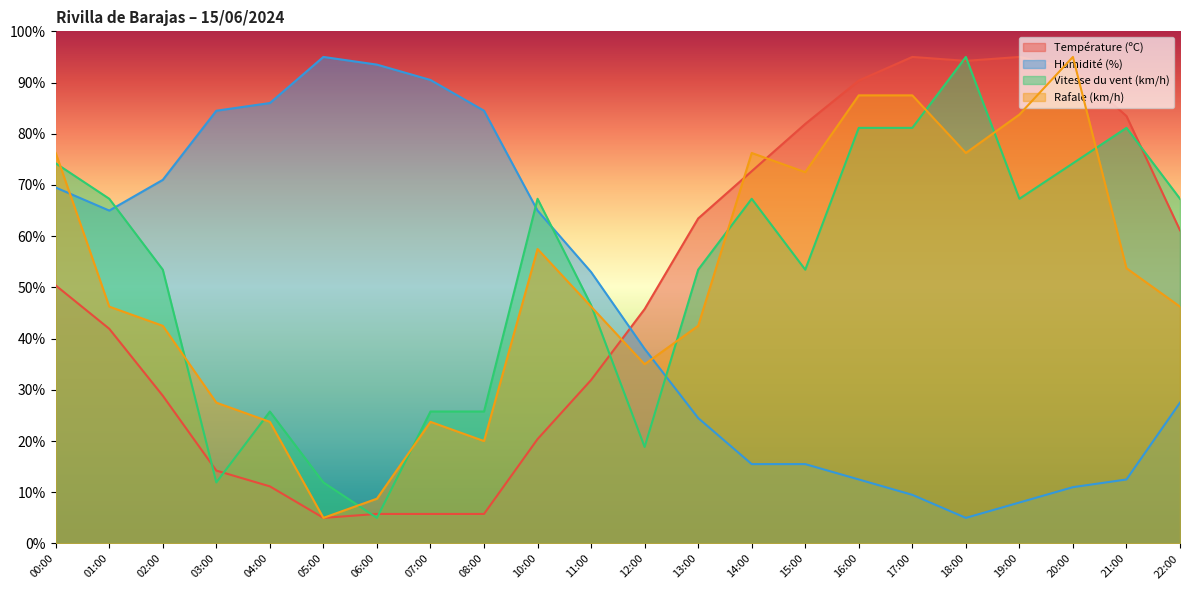

True or false: Température (ºC) has more than 2 points higher than both neighbors.

False